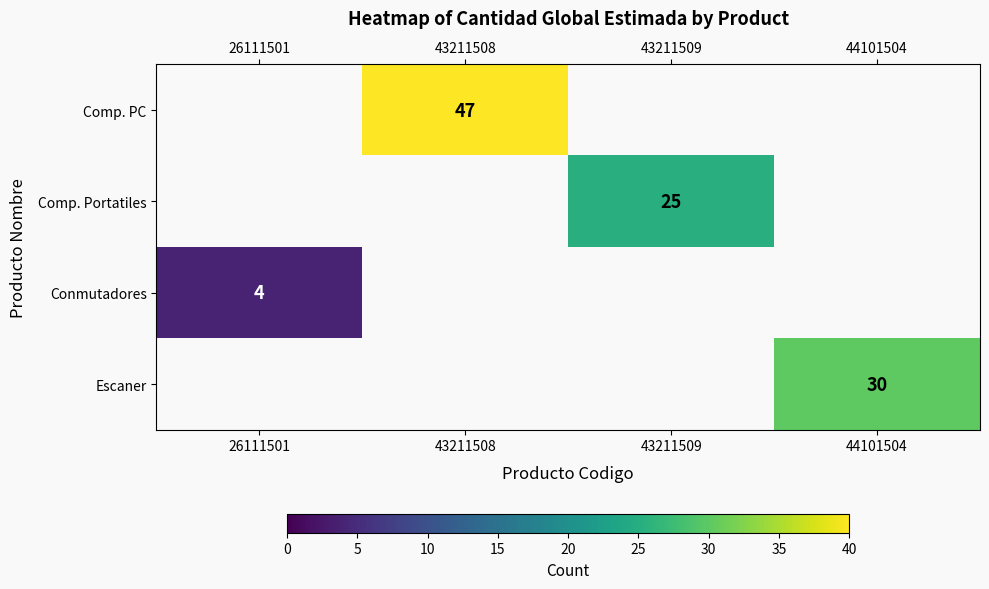

At which category is the sum across all series the highest?

43211508